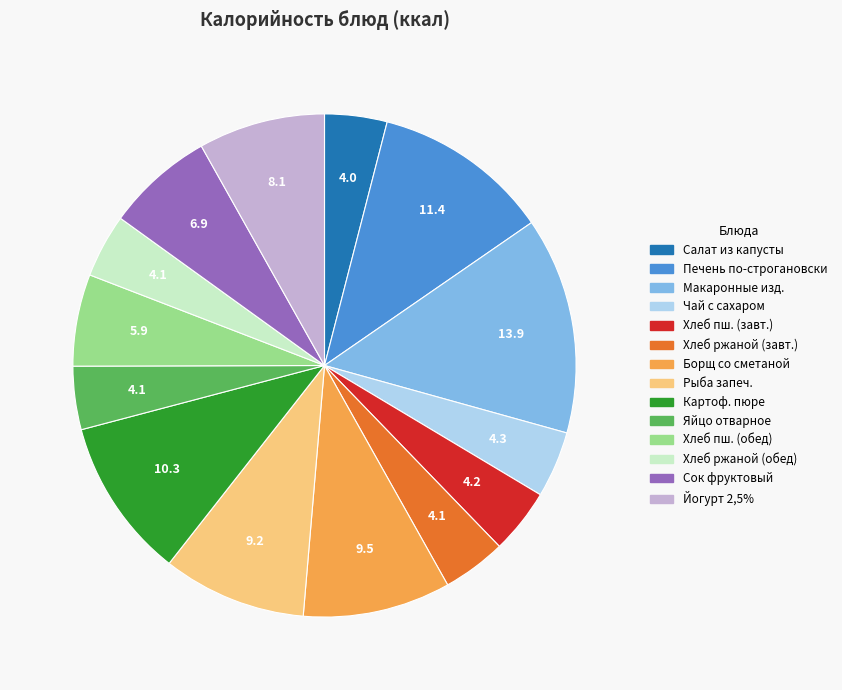

Is there any slice that represents more than half of the pie?

No